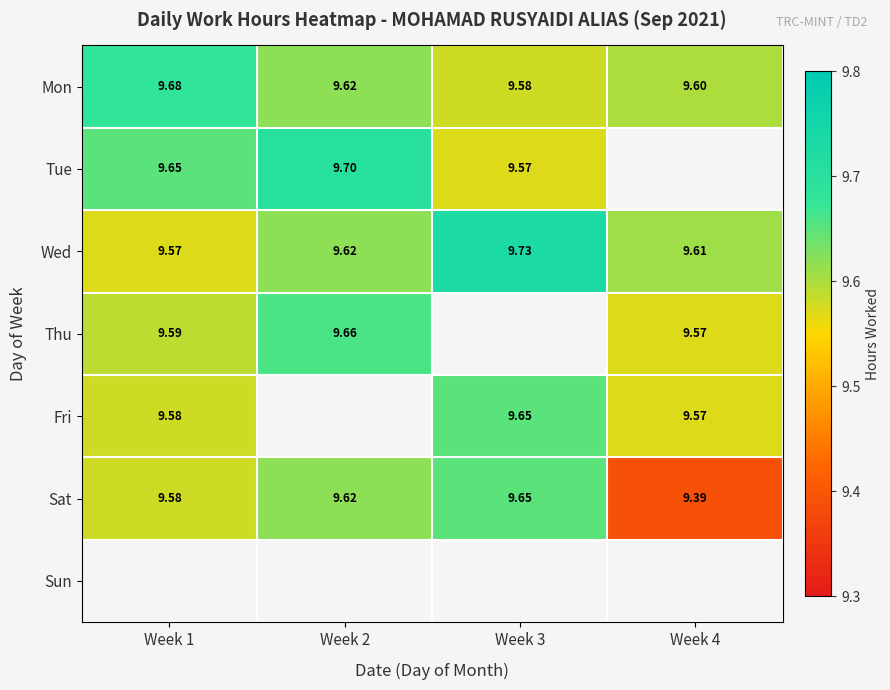

How many categories are shown in the chart?

4